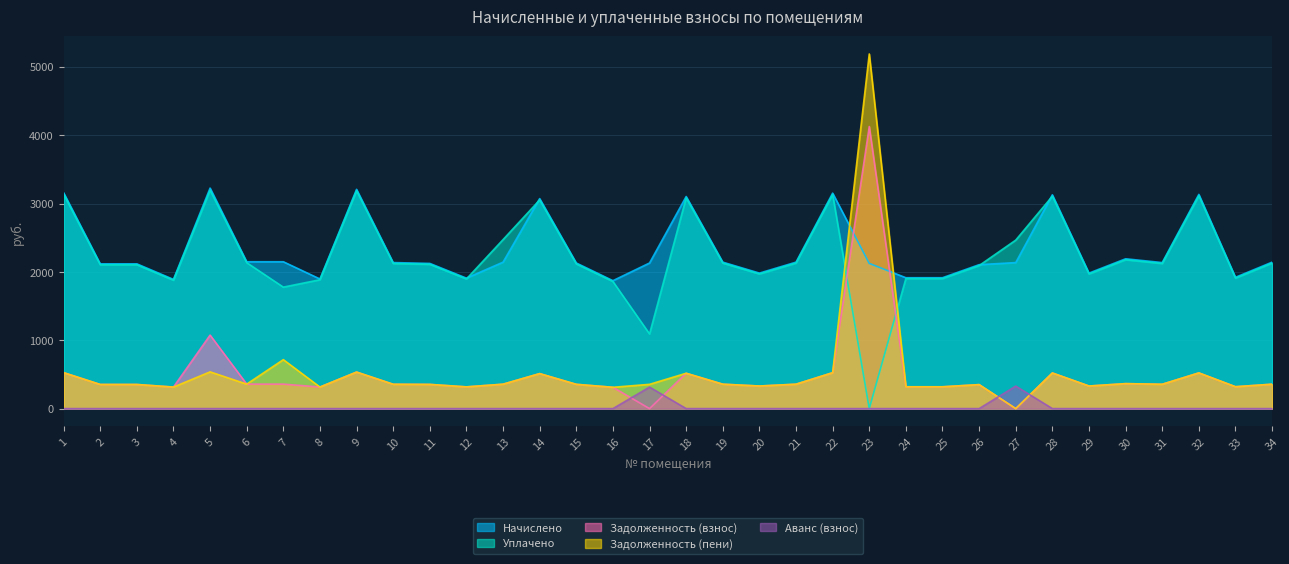

Reading left to right, list all the values displayed in this chart.

Начислено: 3158.0	2117.6	2117.6	1889.9	3225.7	2148.4	2148.4	1896.1	3207.3	2136.1	2123.8	1908.4	2142.3	3071.8	2130.0	1871.4	2130.0	3102.6	2142.3	1982.2	2142.3	3151.9	2123.8	1914.5	1914.5	2105.3	2136.1	3127.3	1982.2	2191.6	2136.1	3133.4	1920.7	2142.3
Уплачено: 3138.0	2104.2	2104.2	1877.9	3194.4	2134.8	1776.7	1885.0	3187.0	2122.6	2110.4	1896.4	2472.2	3052.4	2116.5	1859.5	1092.0	3082.9	2128.7	1969.7	2128.7	3131.9	0.0	1902.4	1902.4	2092.0	2465.1	3107.4	1969.7	2177.7	2122.6	3113.5	1908.5	2128.7
Задолженность (взнос): 526.3	352.9	352.9	315.0	1075.2	358.1	358.1	315.8	534.5	356.0	354.0	317.7	357.1	512.0	355.0	311.9	0.0	517.1	357.1	330.4	357.1	525.3	4126.1	319.1	319.1	350.9	0.0	521.2	330.4	365.3	356.0	522.2	320.1	357.1
Задолженность (пени): 526.3	352.9	352.9	315.0	537.6	358.1	716.1	315.0	534.5	356.0	354.0	317.9	357.1	512.0	355.0	311.9	355.0	517.1	357.1	330.4	357.1	525.3	5188.0	319.1	319.1	350.9	0.0	521.2	330.4	365.3	356.0	522.2	320.1	357.1
Аванс (взнос): 0.0	0.0	0.0	0.0	0.0	0.0	0.0	0.0	0.0	0.0	0.0	0.0	0.0	0.0	0.0	0.0	314.5	0.0	0.0	0.0	0.0	0.0	0.0	0.0	0.0	0.0	328.9	0.0	0.0	0.0	0.0	0.0	0.0	0.0